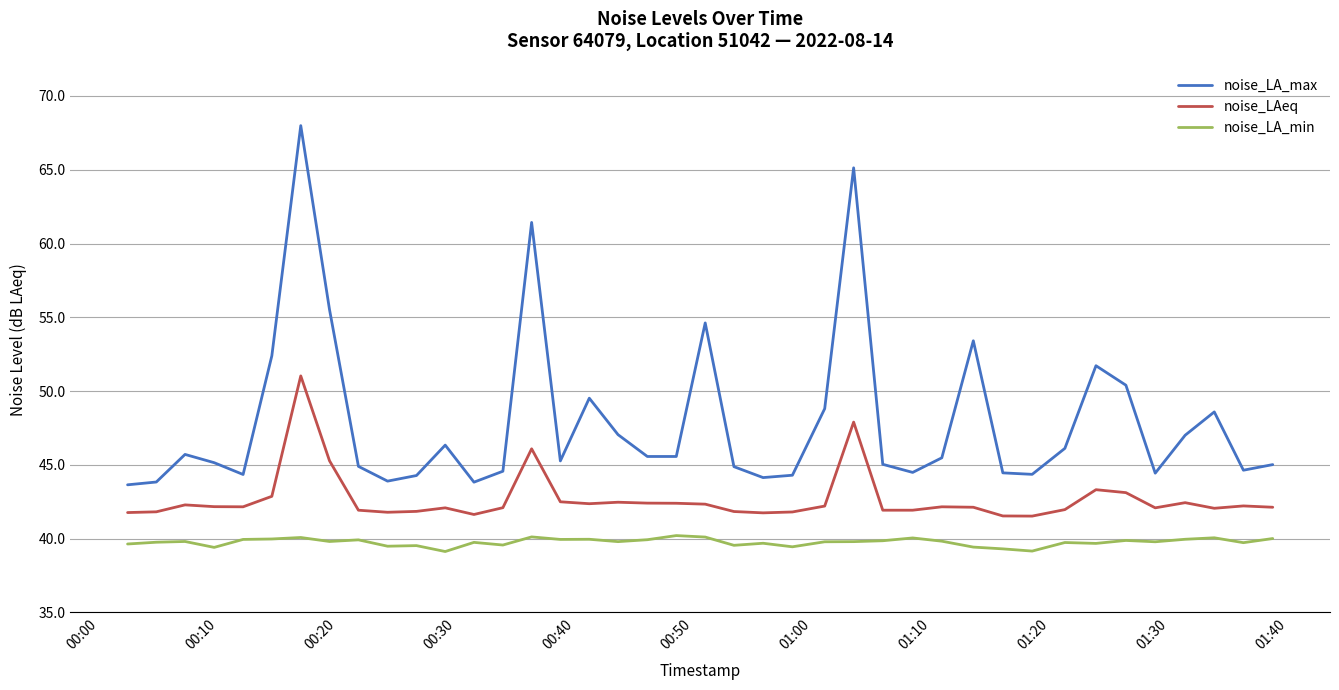

Which series has the largest total across all categories?

noise_LA_max